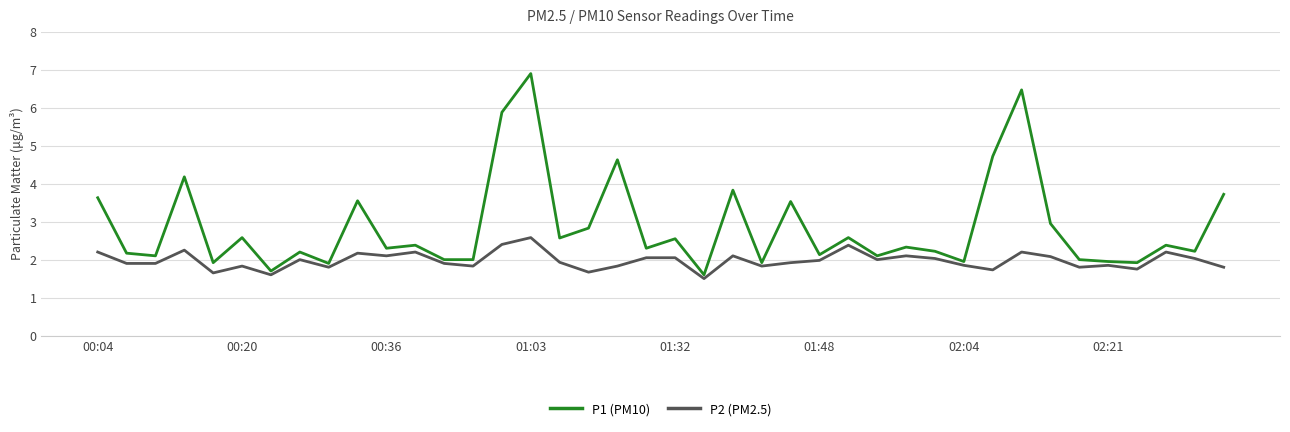

What are all the series names shown in the legend?

P1 (PM10), P2 (PM2.5)